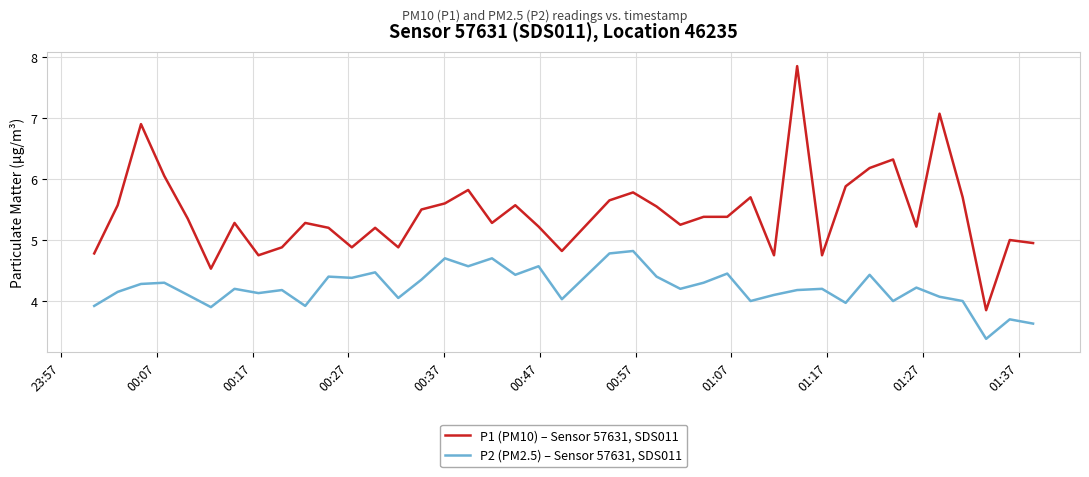

Which series has the largest total across all categories?

P1 (PM10) – Sensor 57631, SDS011